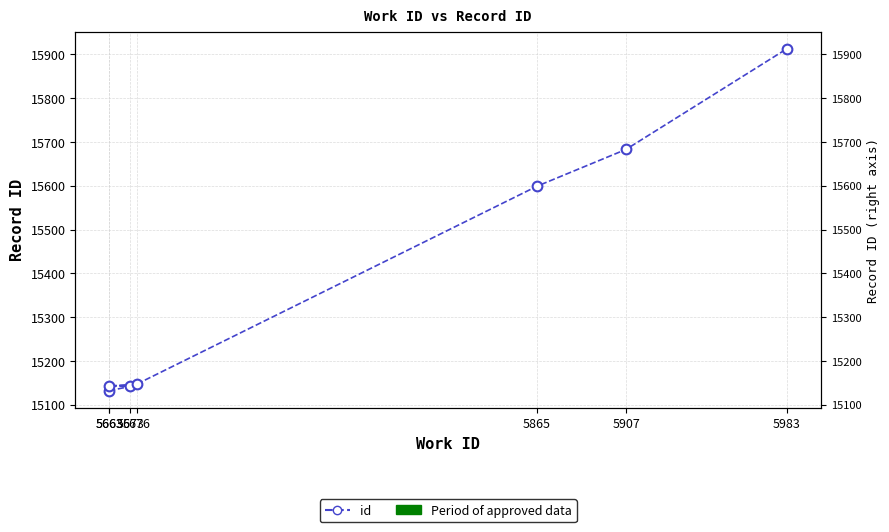

Between 5983 and 5907, which is larger?

5983